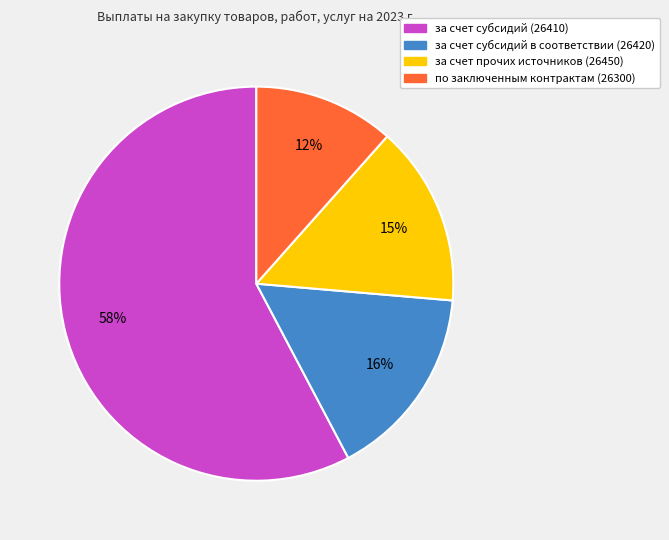

Is there any slice that represents more than half of the pie?

Yes